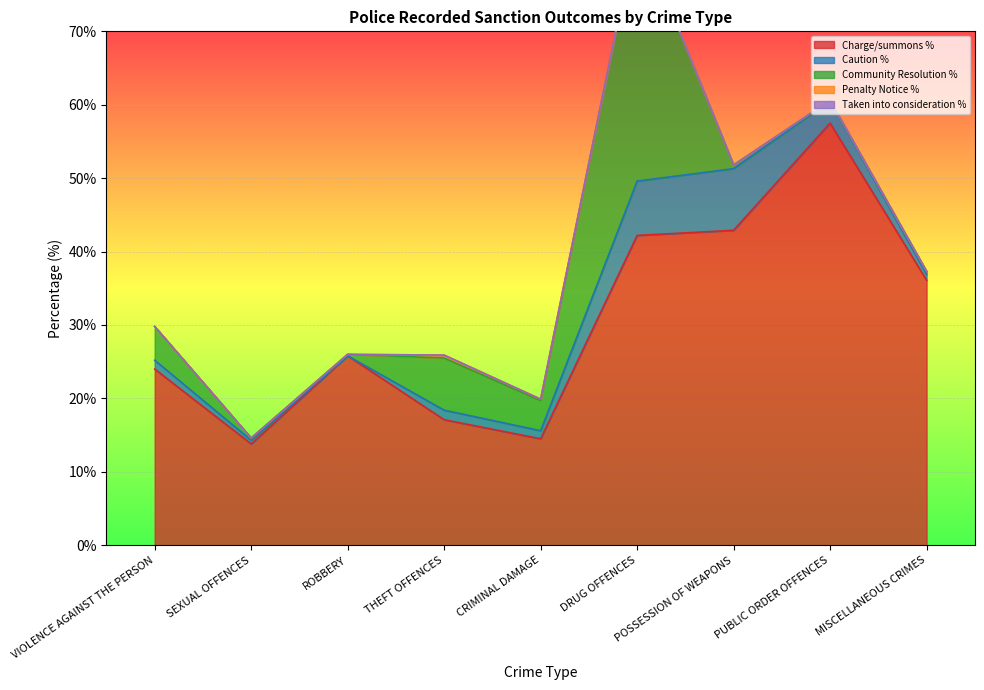

How many lines are shown in the chart?

5